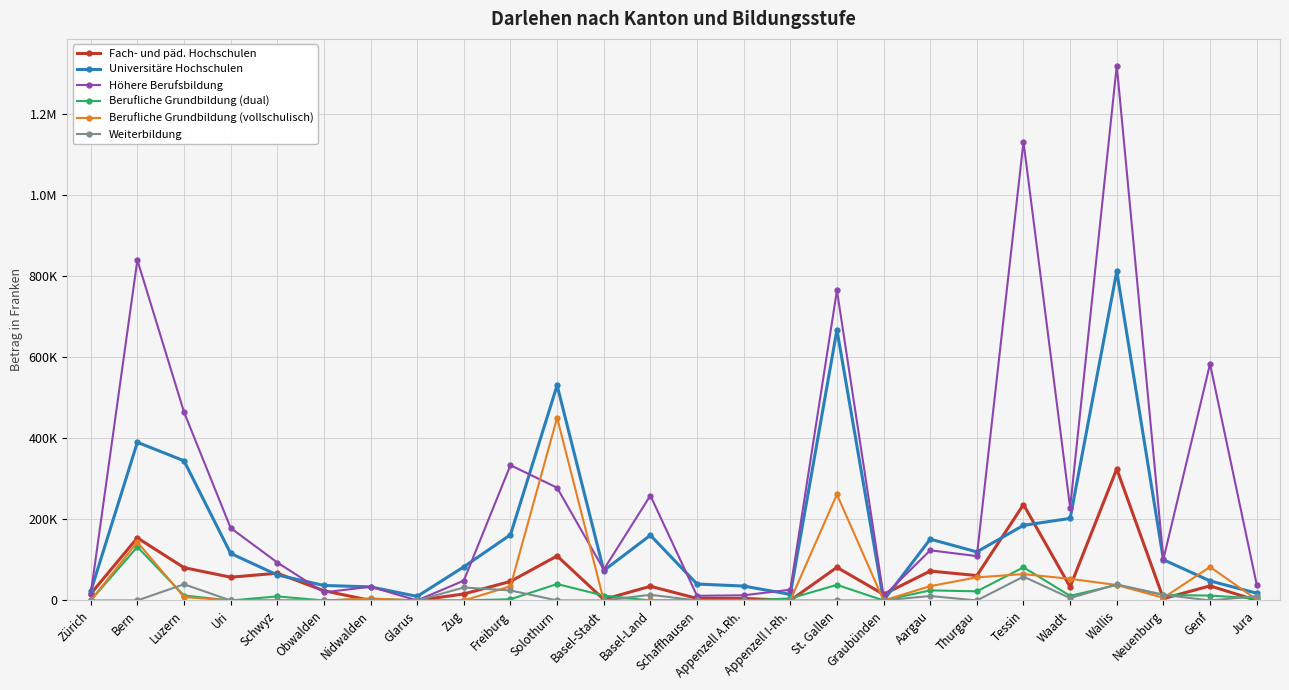

Reading right to left, transcribe all the data shown in this chart.

Fach- und päd. Hochschulen: Jura=0	Genf=35955	Neuenburg=4520	Wallis=324700	Waadt=33560	Tessin=236729	Thurgau=61447	Aargau=72600	Graubünden=15000	St. Gallen=81750	Appenzell I-Rh.=0	Appenzell A.Rh.=5000	Schaffhausen=5000	Basel-Land=35000	Basel-Stadt=2500	Solothurn=109900	Freiburg=47000	Zug=16000	Glarus=0	Nidwalden=0	Obwalden=24000	Schwyz=67200	Uri=57400	Luzern=81000	Bern=154495	Zürich=16366
Universitäre Hochschulen: Jura=17910	Genf=48215	Neuenburg=100538	Wallis=812375	Waadt=202620	Tessin=185500	Thurgau=119900	Aargau=151400	Graubünden=0	St. Gallen=668000	Appenzell I-Rh.=15000	Appenzell A.Rh.=35500	Schaffhausen=40550	Basel-Land=161000	Basel-Stadt=73753	Solothurn=531200	Freiburg=162184	Zug=83000	Glarus=10000	Nidwalden=33530	Obwalden=37000	Schwyz=63000	Uri=116100	Luzern=344800	Bern=390490	Zürich=22150
Höhere Berufsbildung: Jura=39330	Genf=584011	Neuenburg=101828	Wallis=1320475	Waadt=229070	Tessin=1132573	Thurgau=109500	Aargau=123800	Graubünden=10000	St. Gallen=765450	Appenzell I-Rh.=26500	Appenzell A.Rh.=12750	Schaffhausen=11500	Basel-Land=259000	Basel-Stadt=76224	Solothurn=278300	Freiburg=333950	Zug=49000	Glarus=0	Nidwalden=33820	Obwalden=20000	Schwyz=93700	Uri=179000	Luzern=465100	Bern=840439	Zürich=15316
Berufliche Grundbildung (dual): Jura=4920	Genf=12000	Neuenburg=13528	Wallis=38250	Waadt=11300	Tessin=81816	Thurgau=22500	Aargau=24900	Graubünden=0	St. Gallen=38450	Appenzell I-Rh.=5000	Appenzell A.Rh.=0	Schaffhausen=0	Basel-Land=0	Basel-Stadt=12000	Solothurn=40500	Freiburg=3000	Zug=0	Glarus=0	Nidwalden=3550	Obwalden=0	Schwyz=10000	Uri=0	Luzern=12200	Bern=132125	Zürich=0
Berufliche Grundbildung (vollschulisch): Jura=2140	Genf=82756	Neuenburg=6500	Wallis=38100	Waadt=53380	Tessin=65025	Thurgau=57050	Aargau=35300	Graubünden=0	St. Gallen=261850	Appenzell I-Rh.=0	Appenzell A.Rh.=0	Schaffhausen=0	Basel-Land=0	Basel-Stadt=0	Solothurn=451200	Freiburg=35000	Zug=0	Glarus=0	Nidwalden=5000	Obwalden=0	Schwyz=0	Uri=0	Luzern=8300	Bern=143907	Zürich=0
Weiterbildung: Jura=10500	Genf=0	Neuenburg=13980	Wallis=39600	Waadt=5800	Tessin=58800	Thurgau=0	Aargau=11000	Graubünden=0	St. Gallen=0	Appenzell I-Rh.=0	Appenzell A.Rh.=0	Schaffhausen=0	Basel-Land=14000	Basel-Stadt=0	Solothurn=0	Freiburg=24700	Zug=32000	Glarus=0	Nidwalden=0	Obwalden=0	Schwyz=0	Uri=0	Luzern=39900	Bern=0	Zürich=0